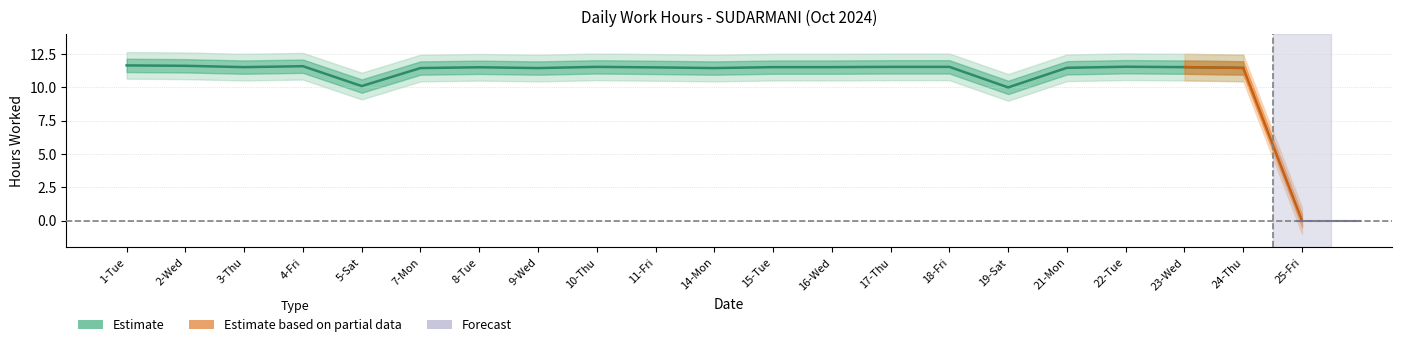

List the labels in order of value, smallest first.

25-Fri, 19-Sat, 5-Sat, 7-Mon, 9-Wed, 14-Mon, 24-Thu, 21-Mon, 11-Fri, 8-Tue, 3-Thu, 15-Tue, 16-Wed, 23-Wed, 10-Thu, 17-Thu, 18-Fri, 22-Tue, 4-Fri, 2-Wed, 1-Tue